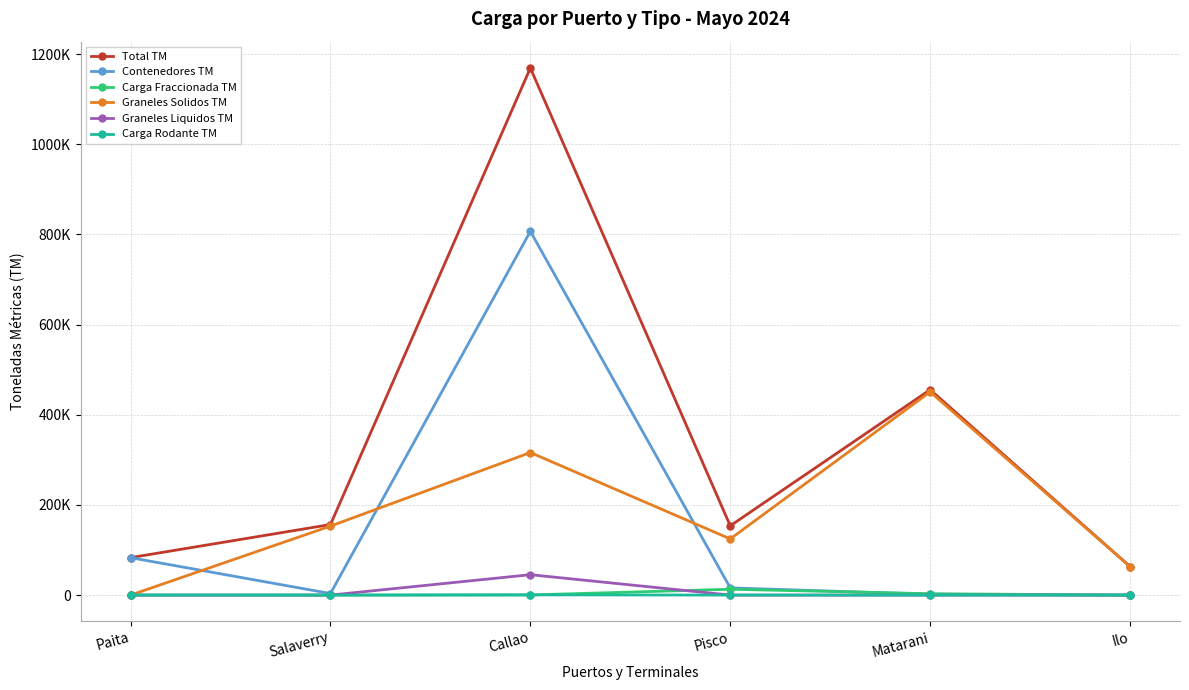

What is the difference between the maximum and second lowest values in the Total TM series?

1086130.7